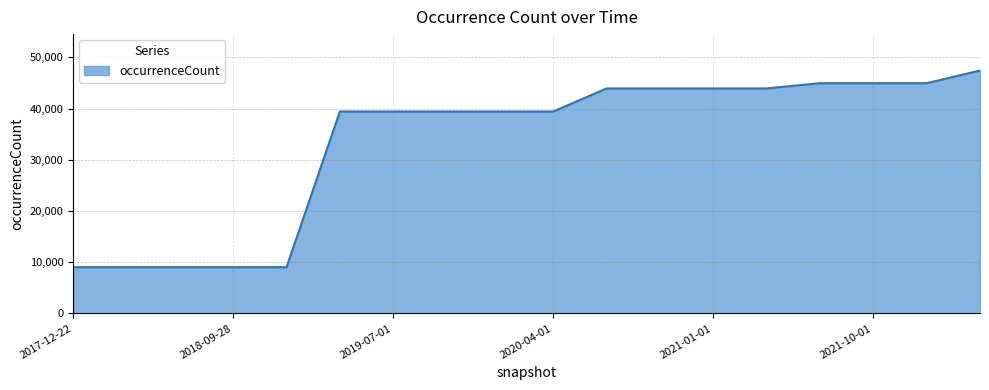

What is the greatest value displayed?

47440